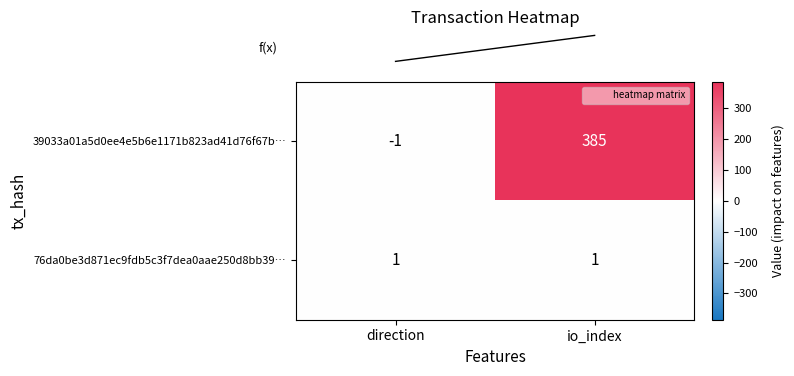

What is the sum of all 39033a01a5d0ee4e5b6e1171b823ad41d76f67b… values?

384